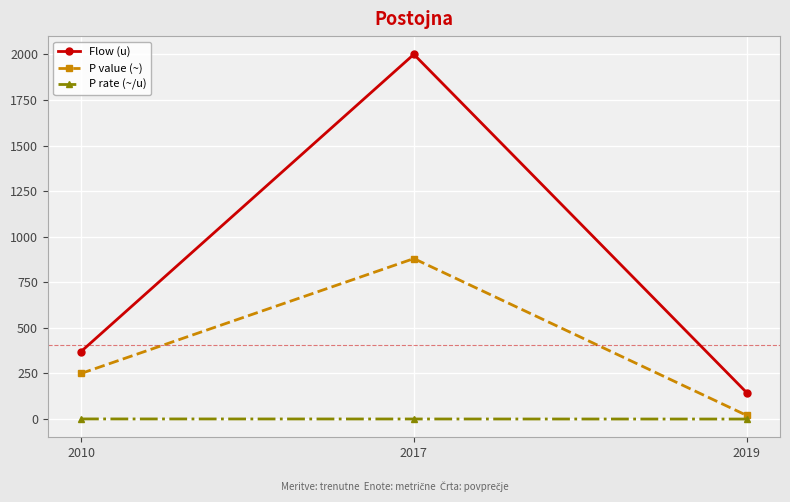

What is the spread (max minus min) of values at 2019?

144.9